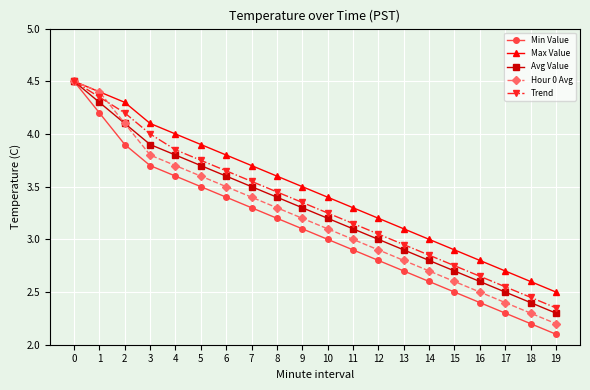

True or false: Trend has more than 1 interior local peaks.

False